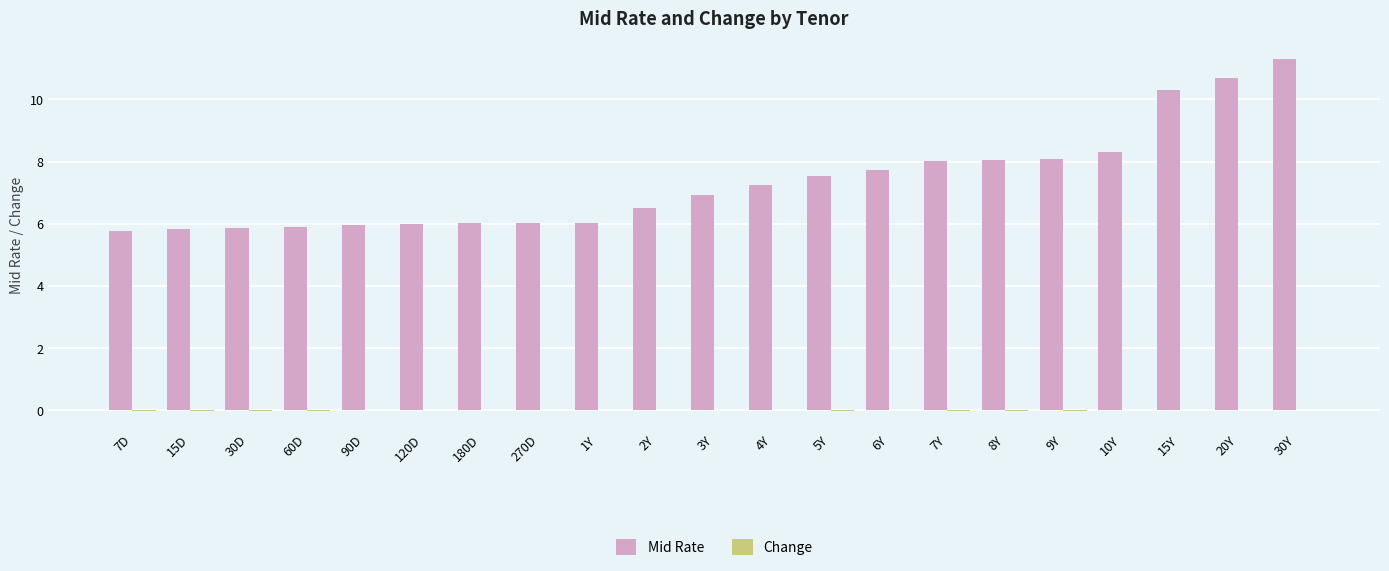

What value does the Mid Rate series have at 10Y?

8.3